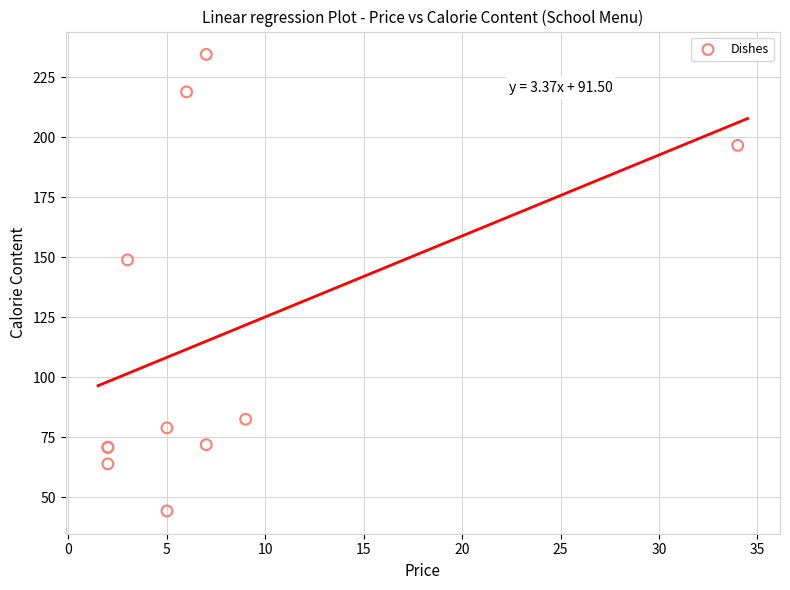

What Y value in the scatter plot is closest to 139?

149.0